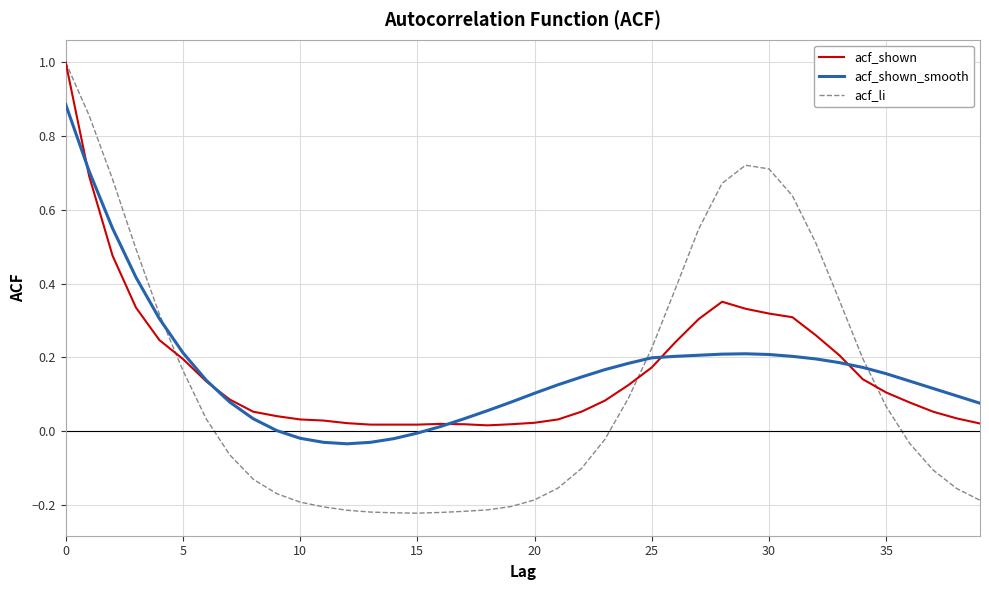

Is this an area chart (filled region under the line)?

No